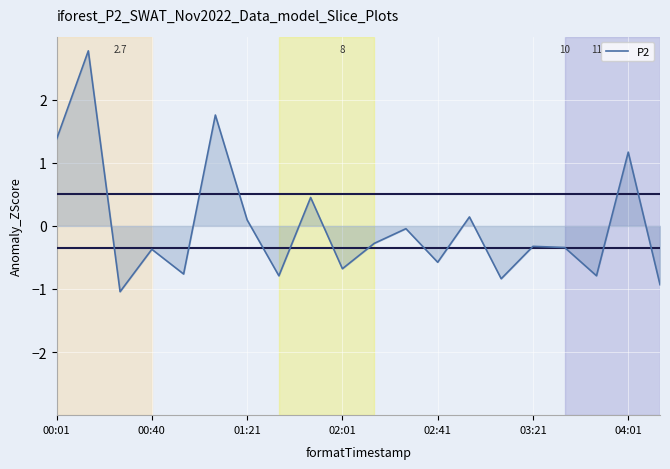

What is the minimum value shown in the chart?

-1.0